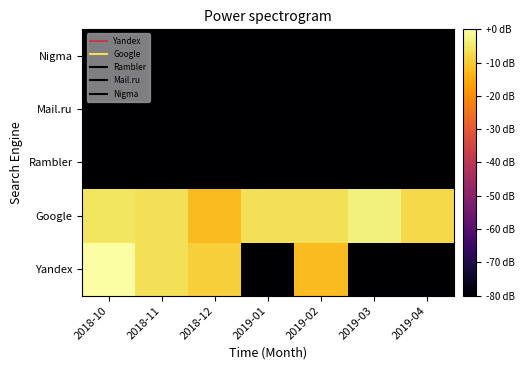

List the series in order of their peak value, lowest first.

Rambler, Mail.ru, Nigma, Google, Yandex